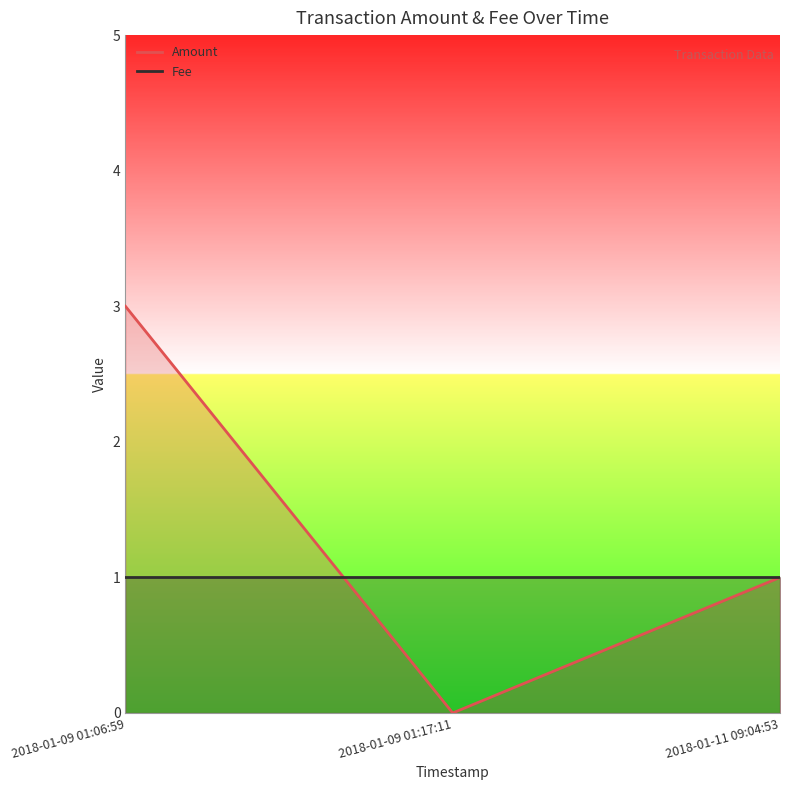

Which category has the lowest value in the Fee series?

2018-01-09 01:06:59